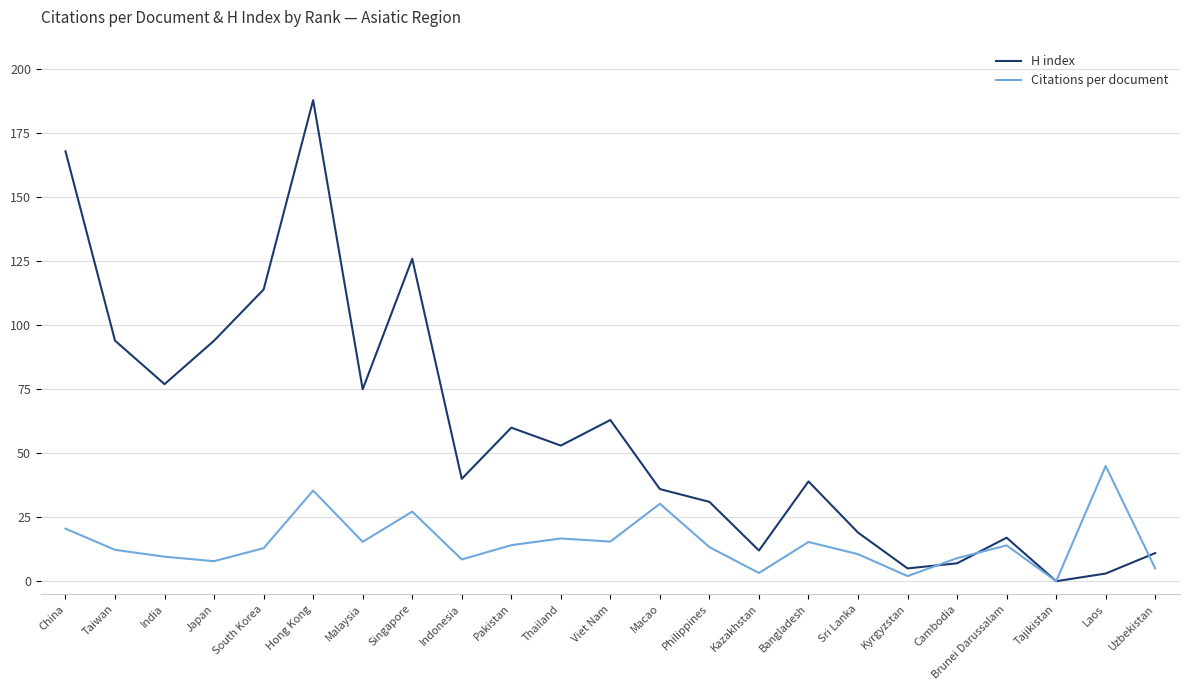

What is the maximum value for Citations per document?

45.0